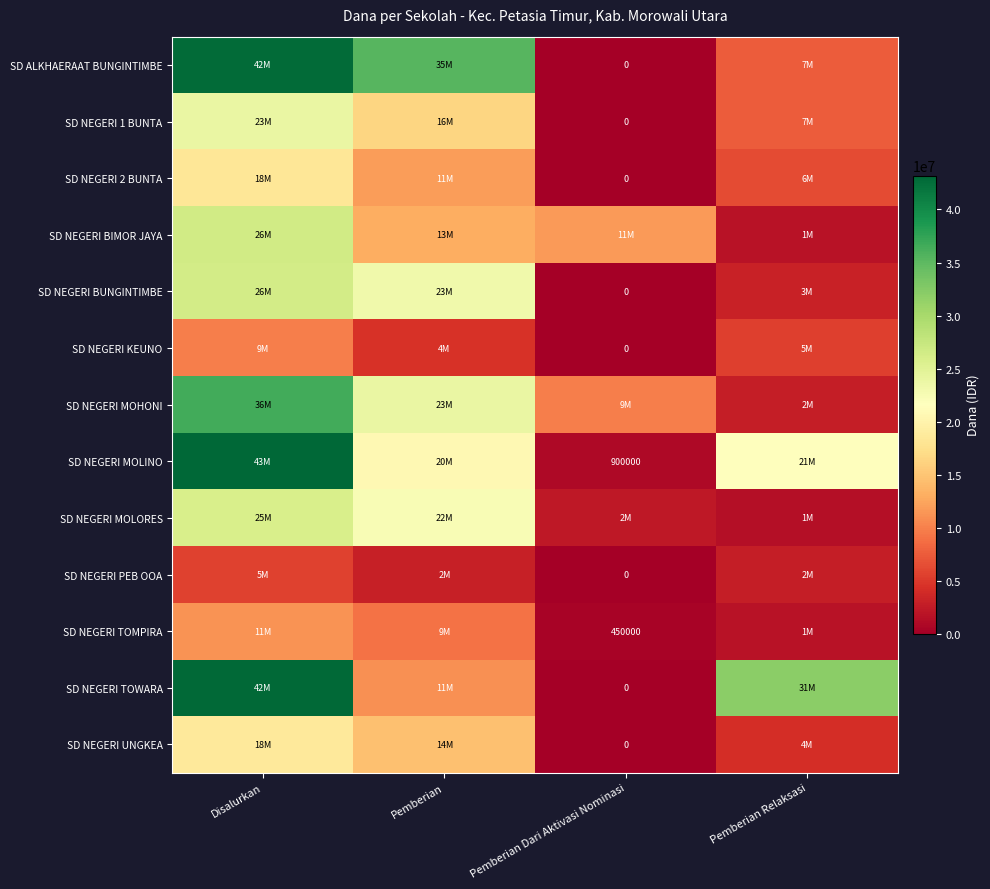

At which category does the chart reach its peak across all series?

Disalurkan